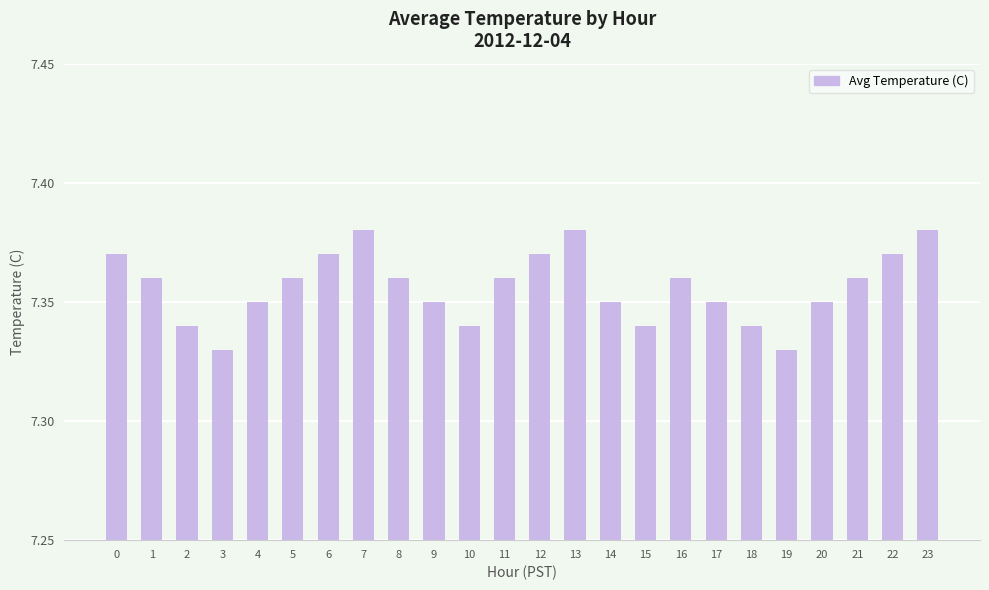

How many categories are shown in the chart?

24